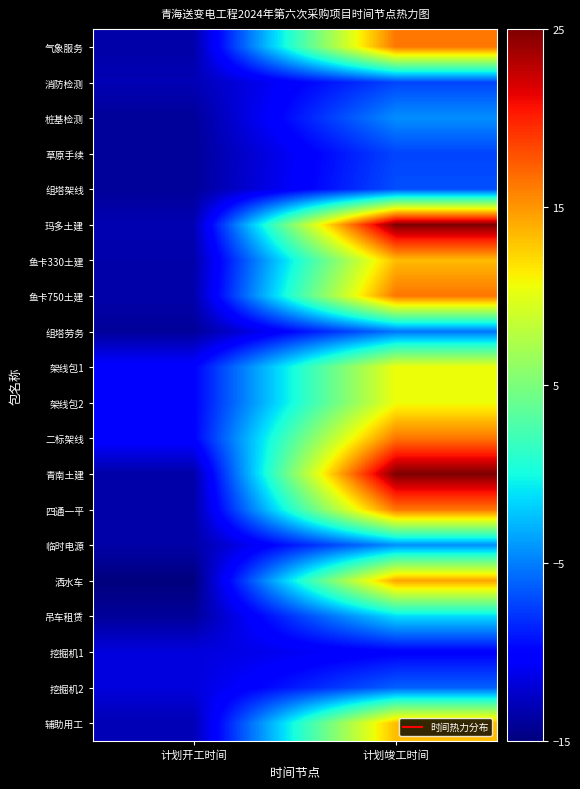

Which series has the largest total across all categories?

玛多土建